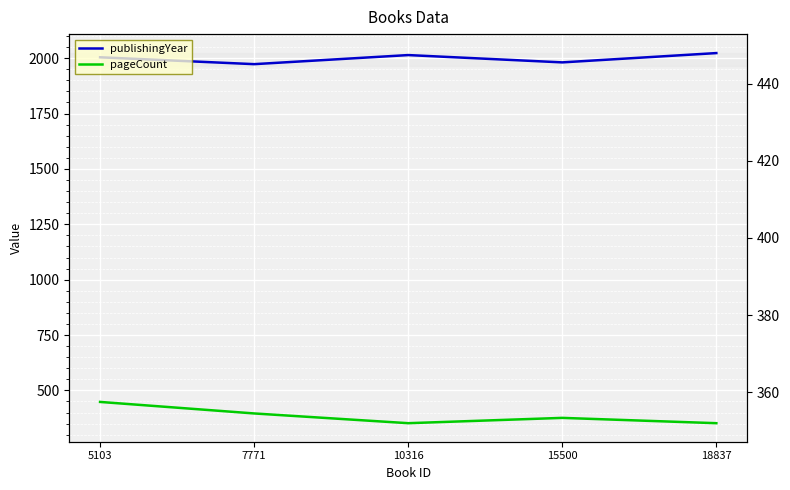

What is the value of the publishingYear point at the 3rd from the left?

2014